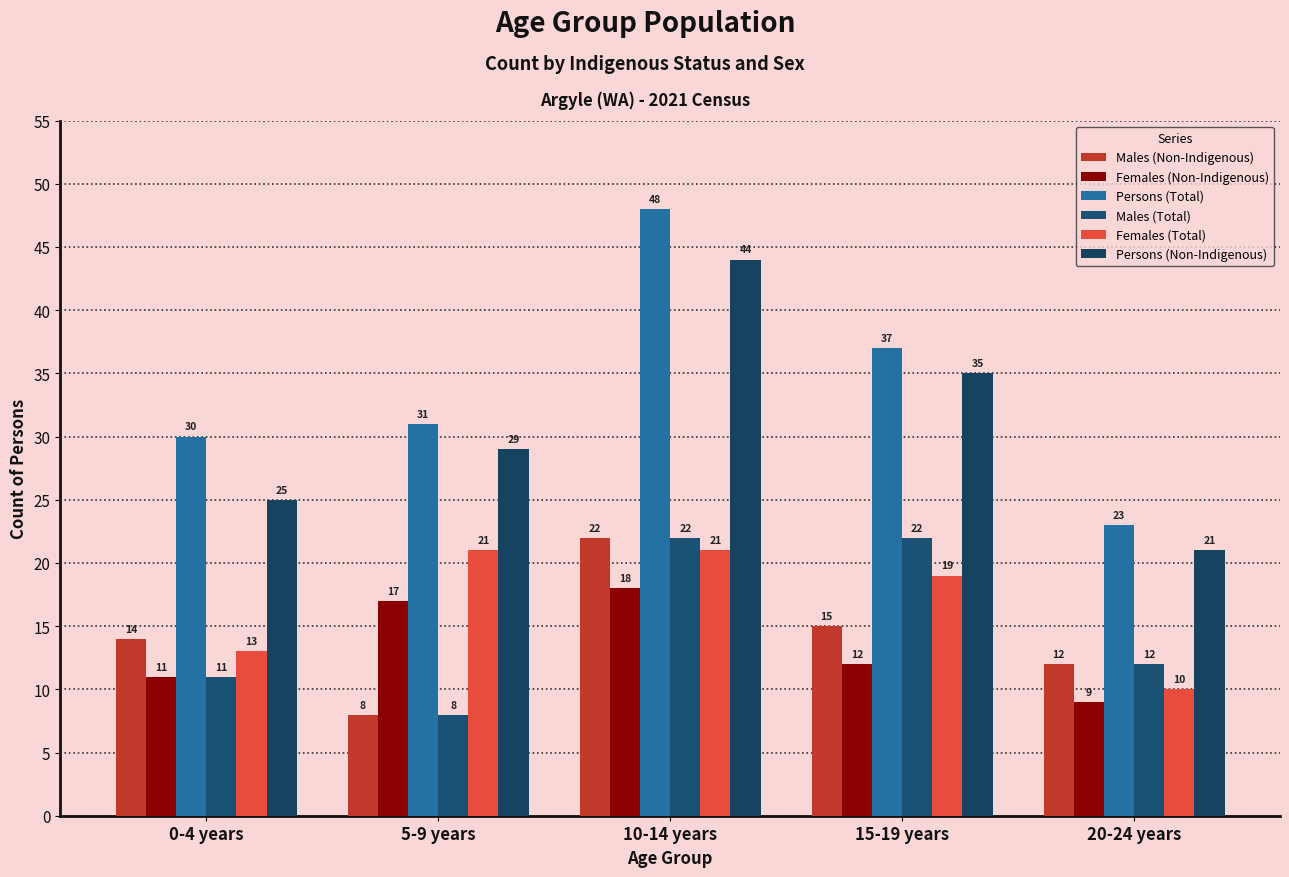

What is the difference between the maximum and minimum values in the Males (Non-Indigenous) series?

14